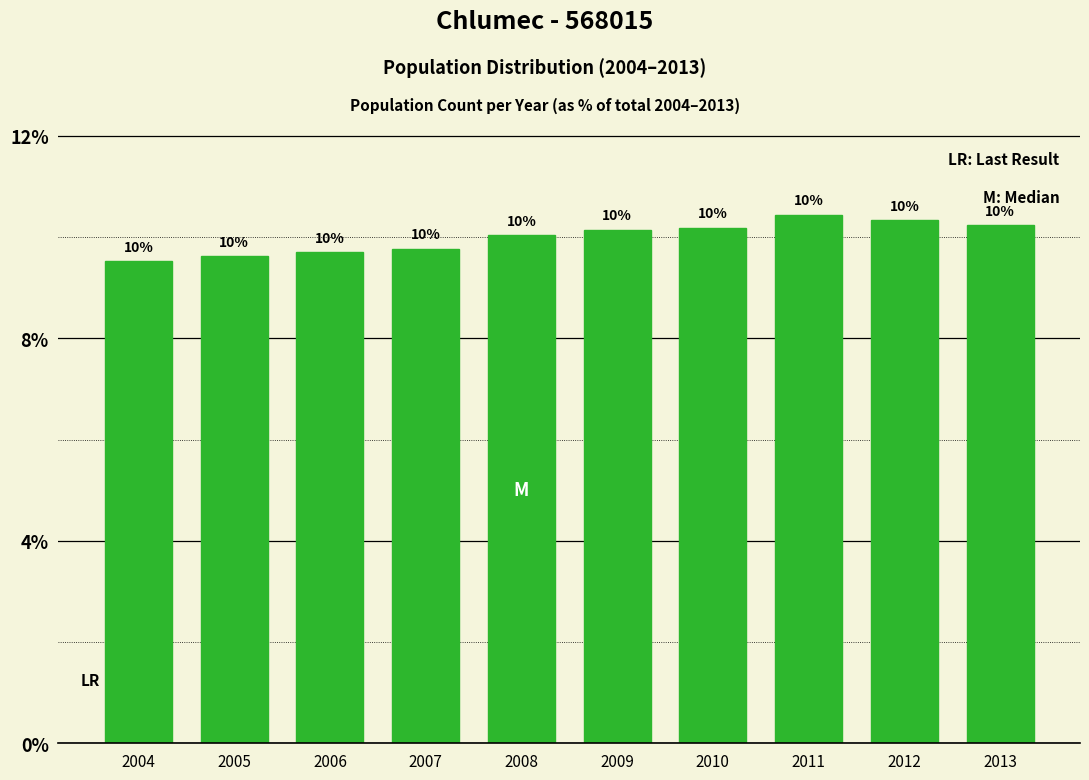

Which category has the lowest value across all series?

2004